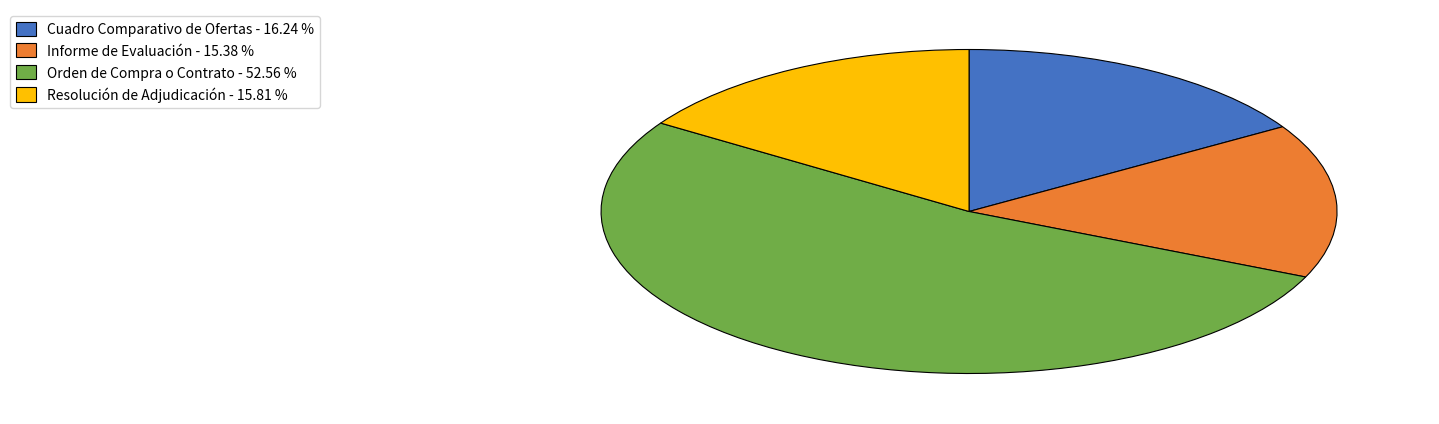

How many slices are in this pie chart?

4